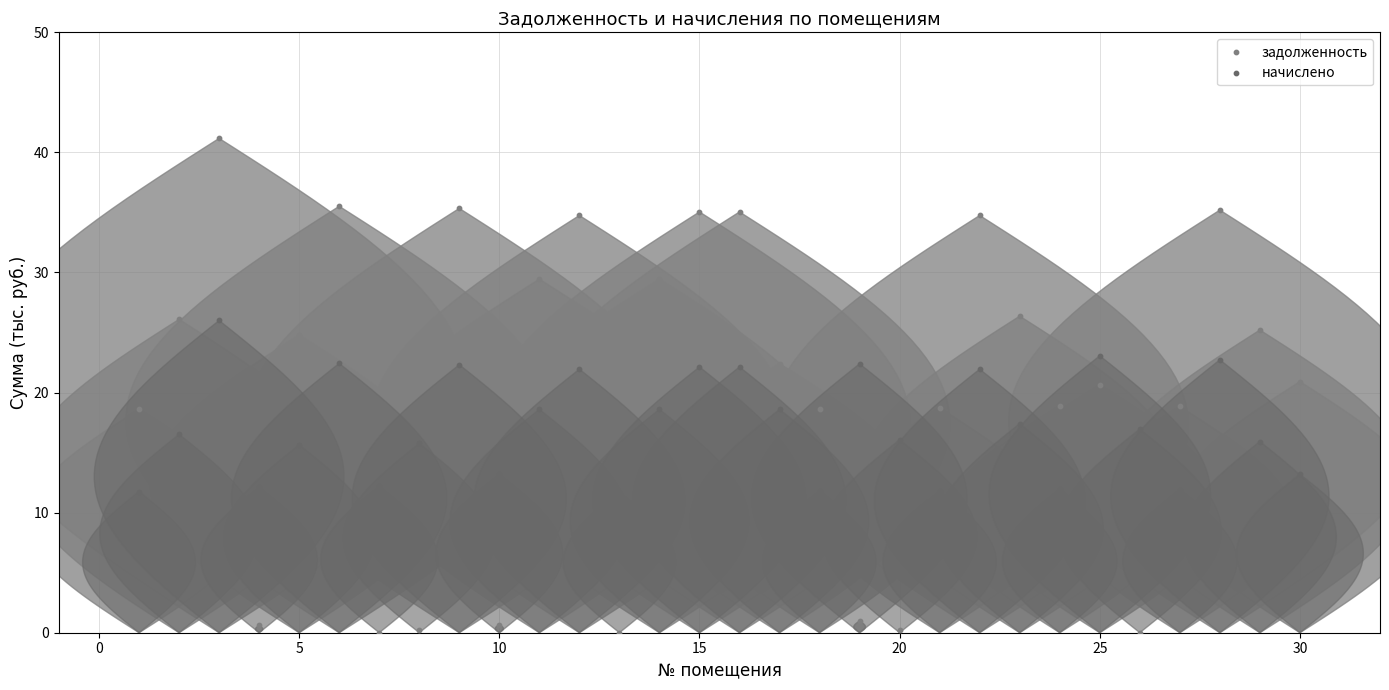

Which series has the largest Y range (max minus min)?

задолженность